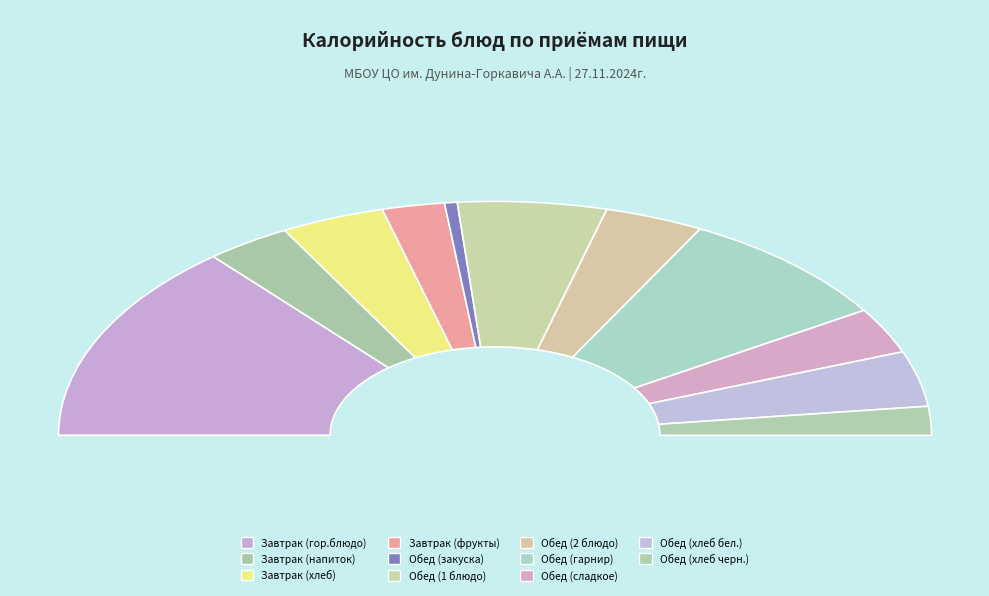

Approximately how many times larger is the value at Завтрак (напиток) compared to Обед (сладкое)?

1.0